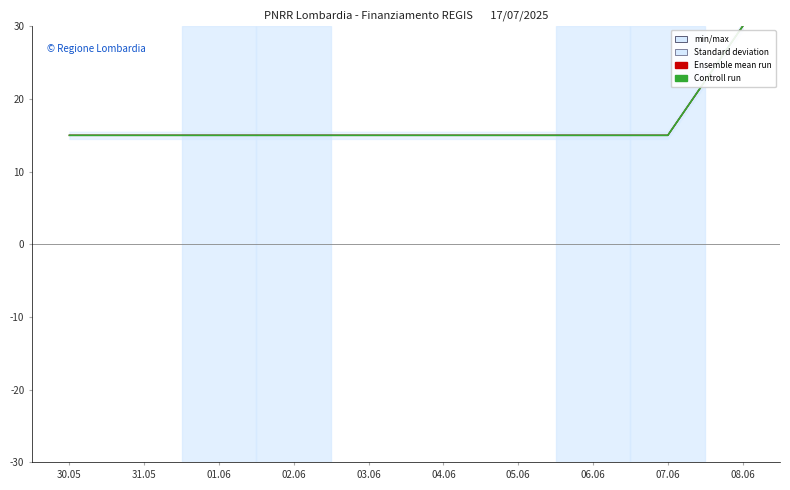

True or false: Ensemble mean run and Controll run intersect in this chart.

False